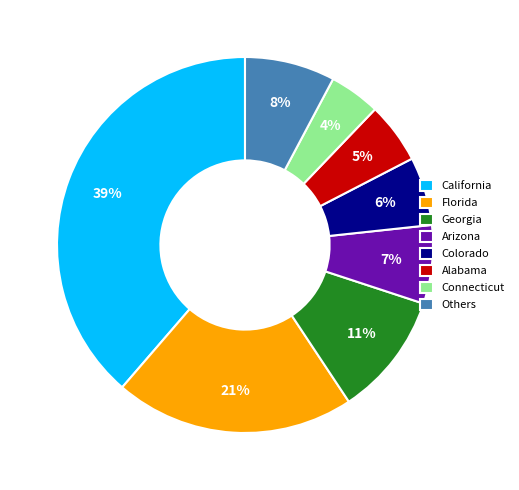

Is there any slice that represents more than half of the pie?

No